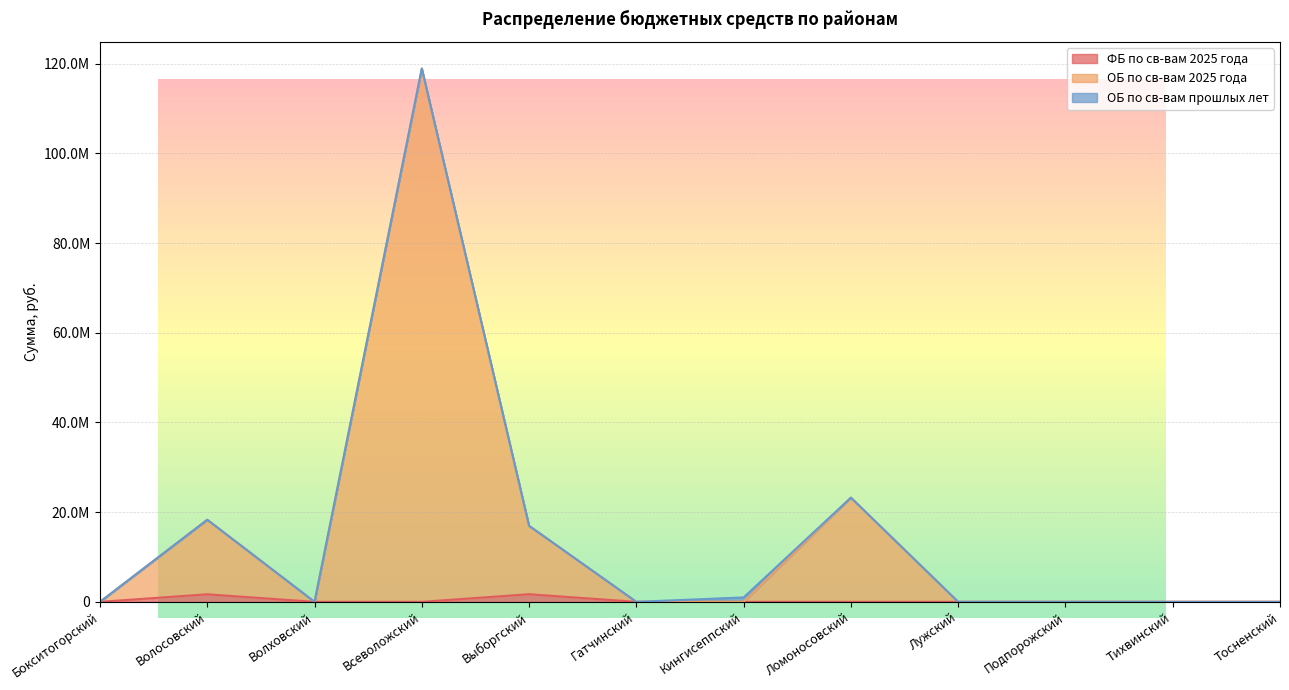

True or false: ФБ по св-вам 2025 года has a value of 889503.0 at Выборгский.

False